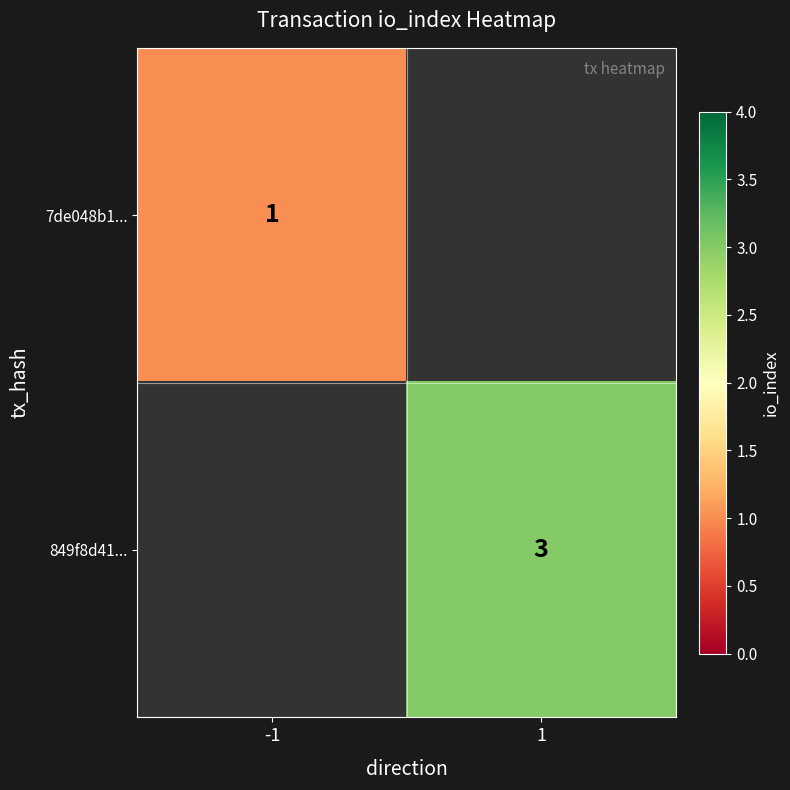

True or false: 7de048b1... has a value of 0 at -1.

False